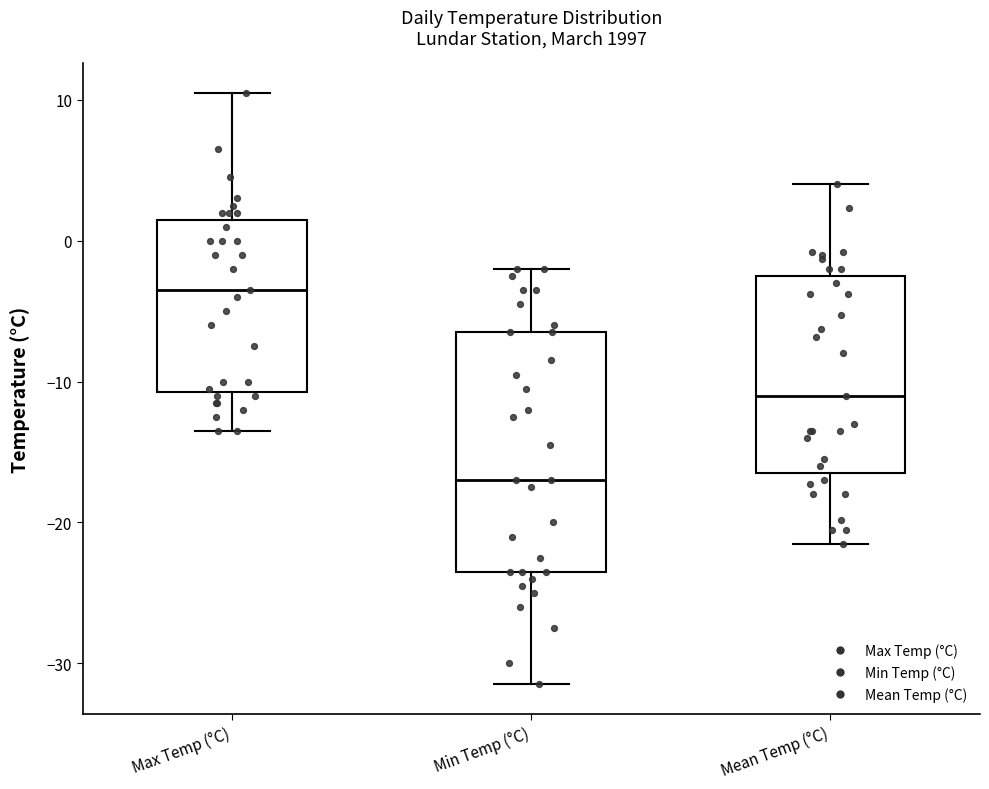

Where does the upper whisker of the box for Min Temp (°C) end on the y-axis? The values are not printed on the chart, so give them approximately, as read against the axis.

-2